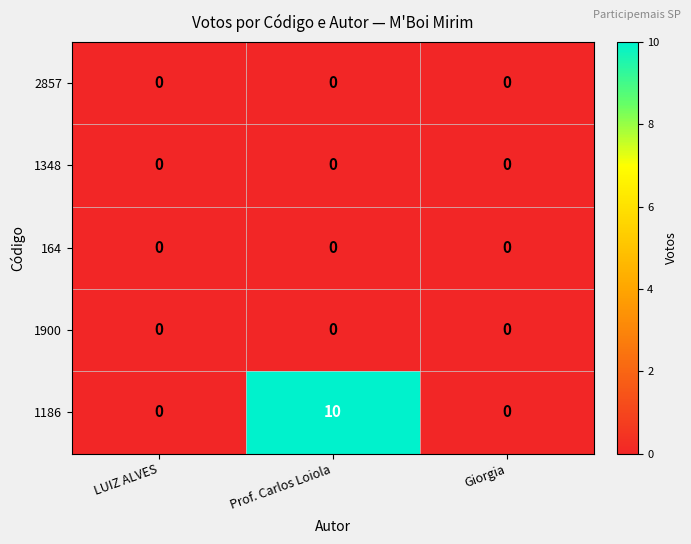

At which category does the chart reach its peak across all series?

Prof. Carlos Loiola